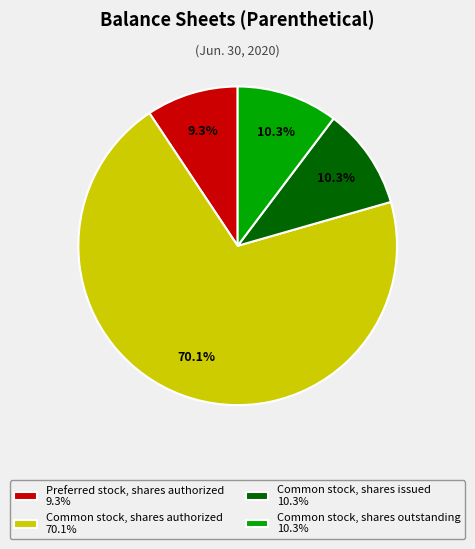

Is it true that Common stock, shares outstanding is 10% of the pie?

True